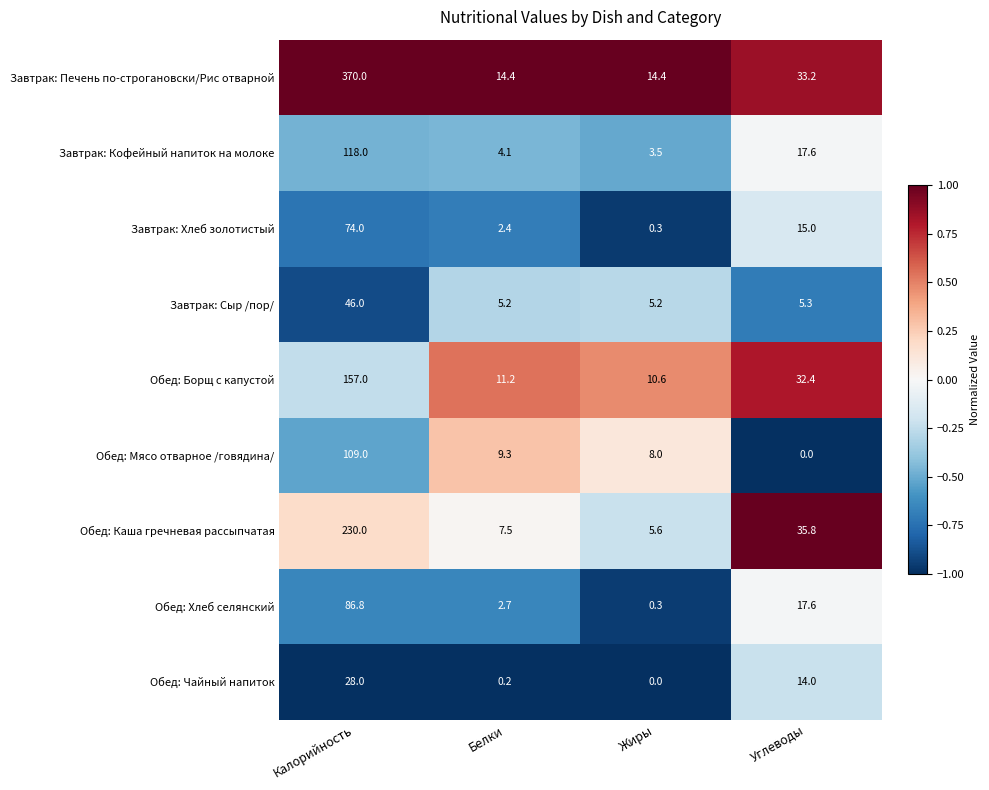

How many data points does each series have?

4